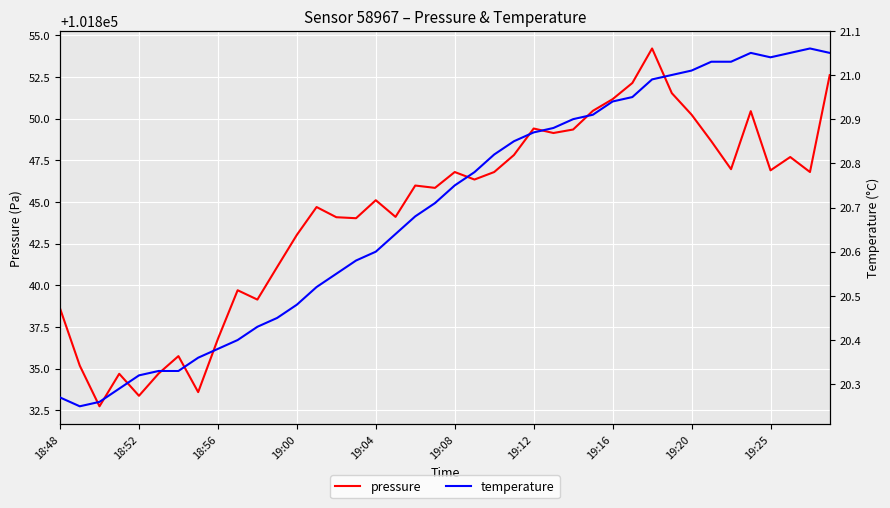

Rank the series by their maximum value, from lowest to highest.

temperature, pressure